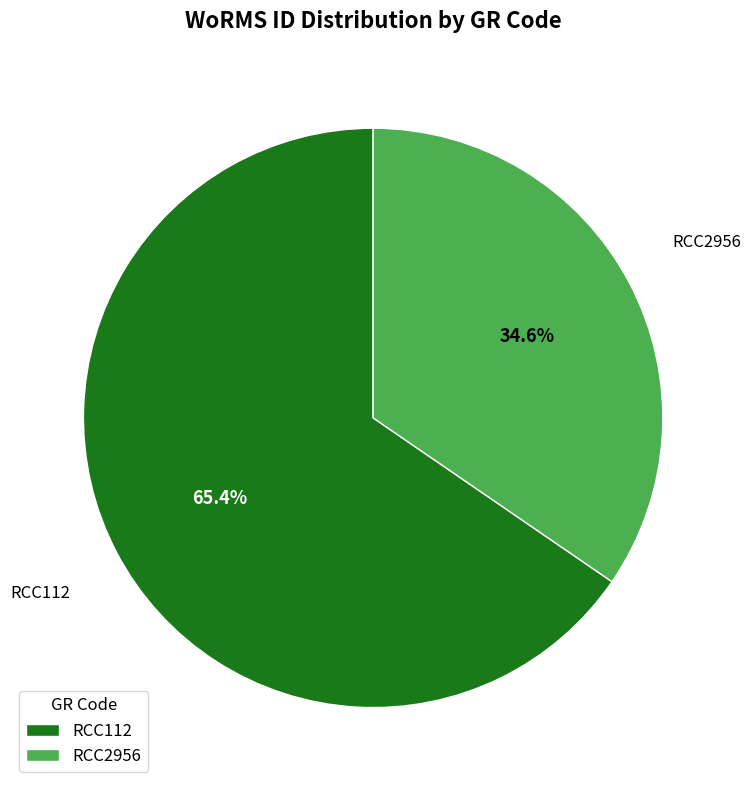

To the nearest percent, what is the average slice percentage?

50%